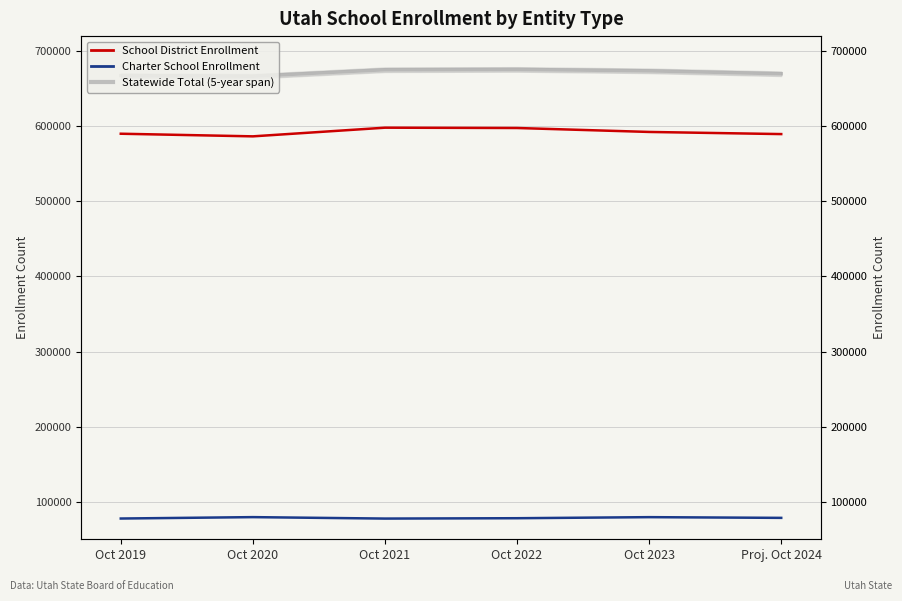

What is the spread (max minus min) of values at Oct 2022?

597611.5